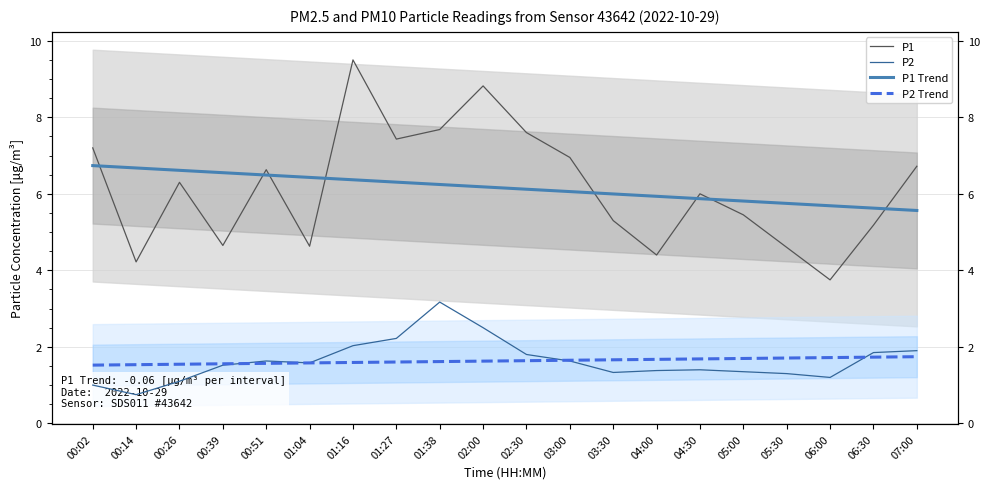

At which category does the chart reach its minimum across all series?

00:14